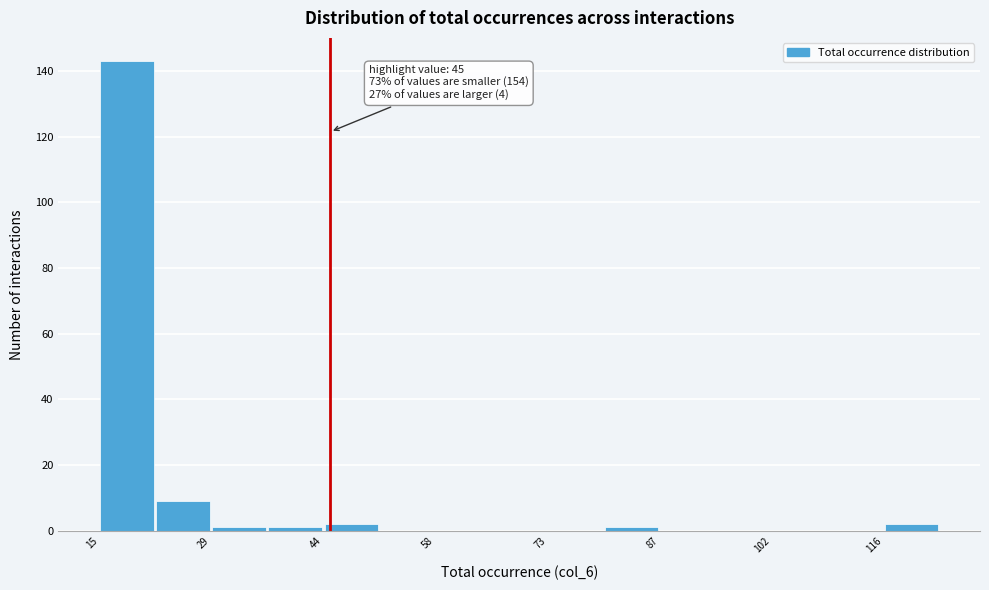

Around what value on the x-axis is the tallest bar? Give the approximate position of its centre, as read against the axis.

18